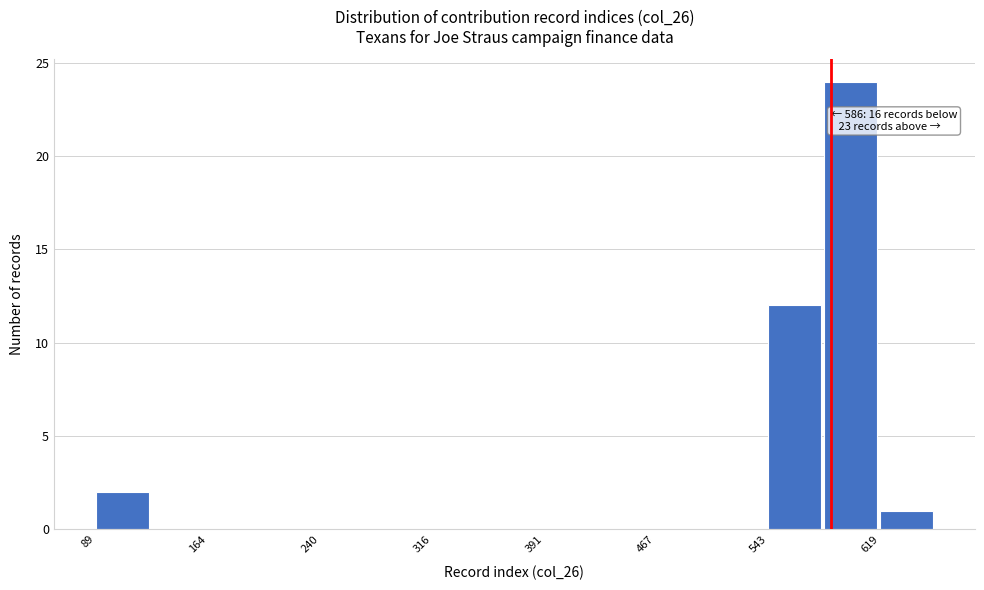

Read against the x-axis, roughly where is the centre of the tallest bar?

600